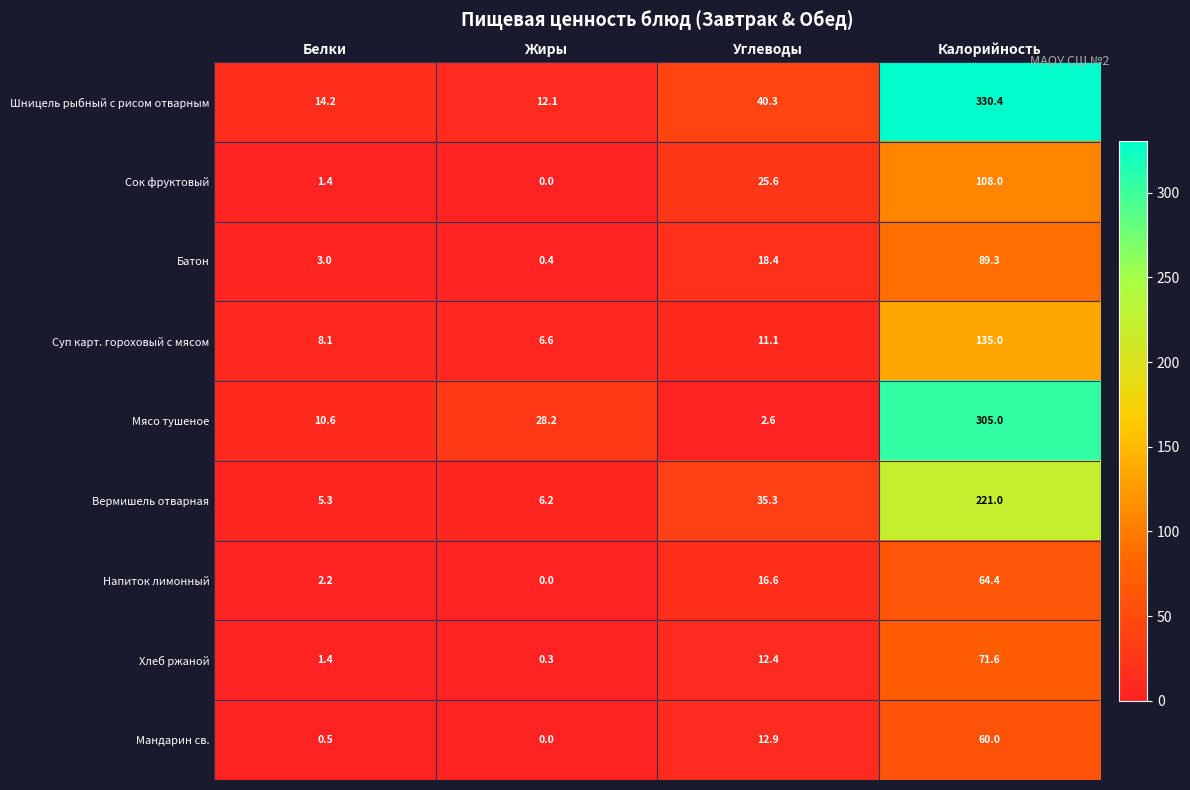

Which series has the largest range (max minus min)?

Шницель рыбный с рисом отварным